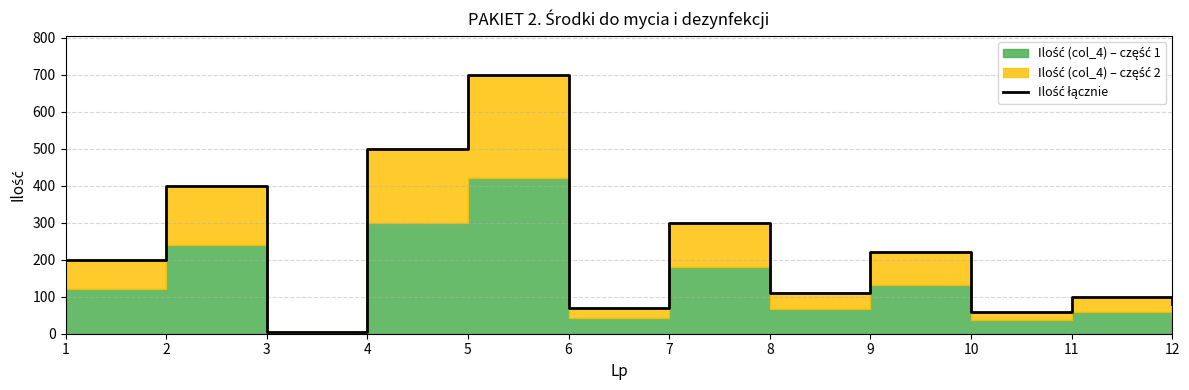

How many points are higher than both their immediate neighbors (excluding endpoints)?

5